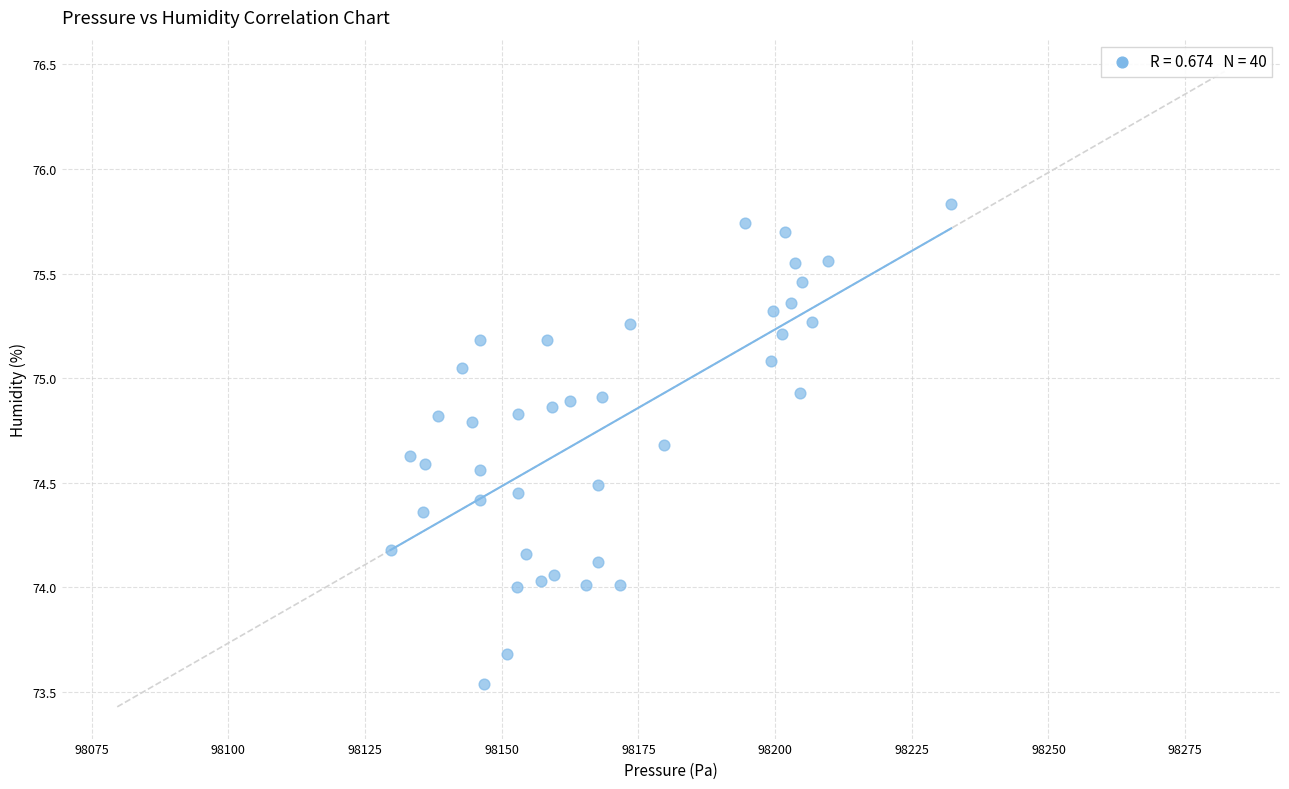

What is the range of X values (max minus min)?

102.5